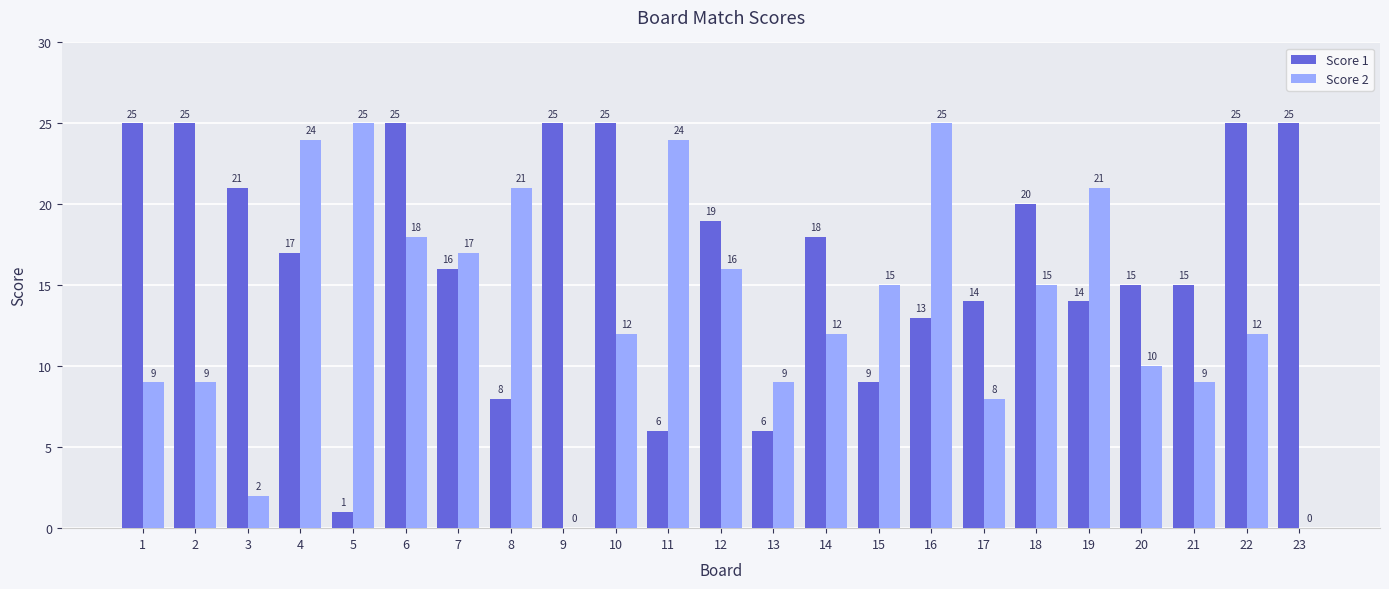

Where is Score 1 nearest to the value 13?

16